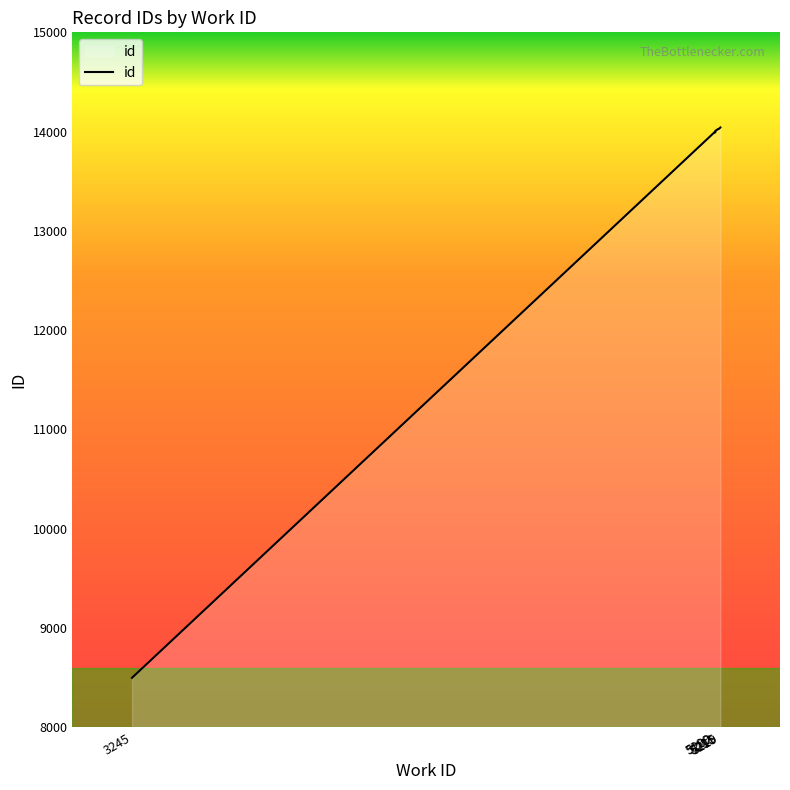

List the labels in order of value, largest first.

5219, 5215, 5211, 5211, 5202, 5202, 5199, 5199, 5202, 3245